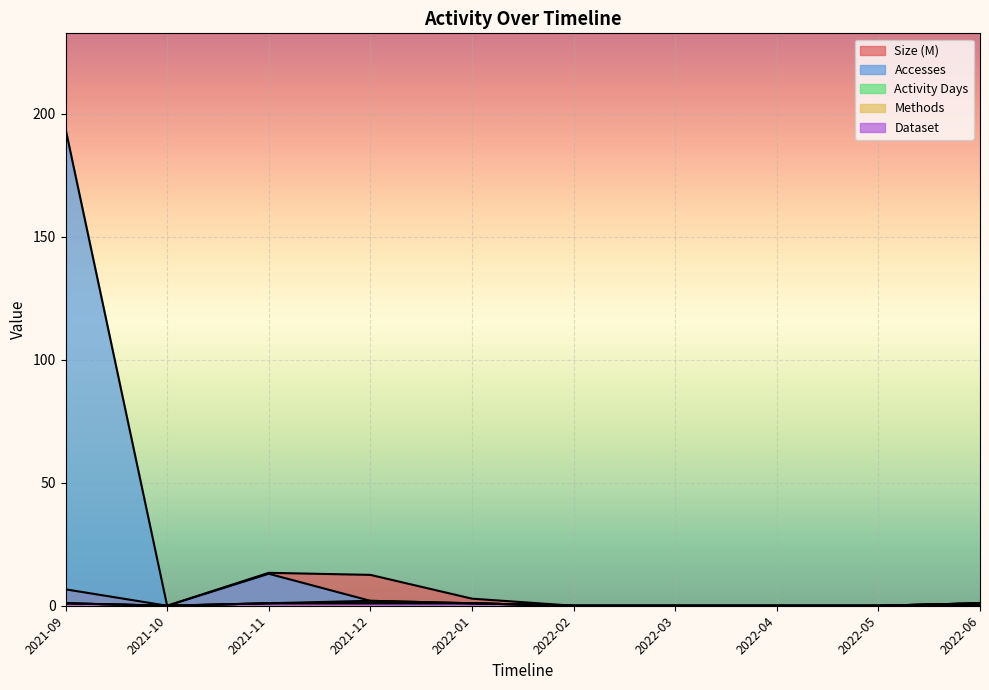

Between 2021-12 and 2022-01, which series saw the biggest shift?

Size